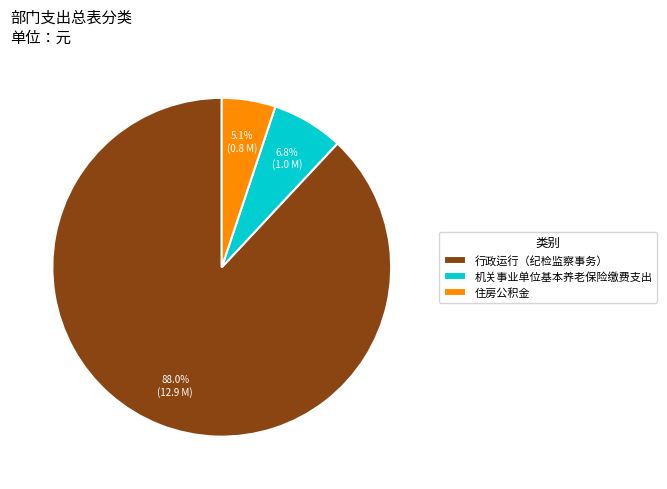

Is it true that 机关事业单位基本养老保险缴费支出 is 7% of the pie?

True